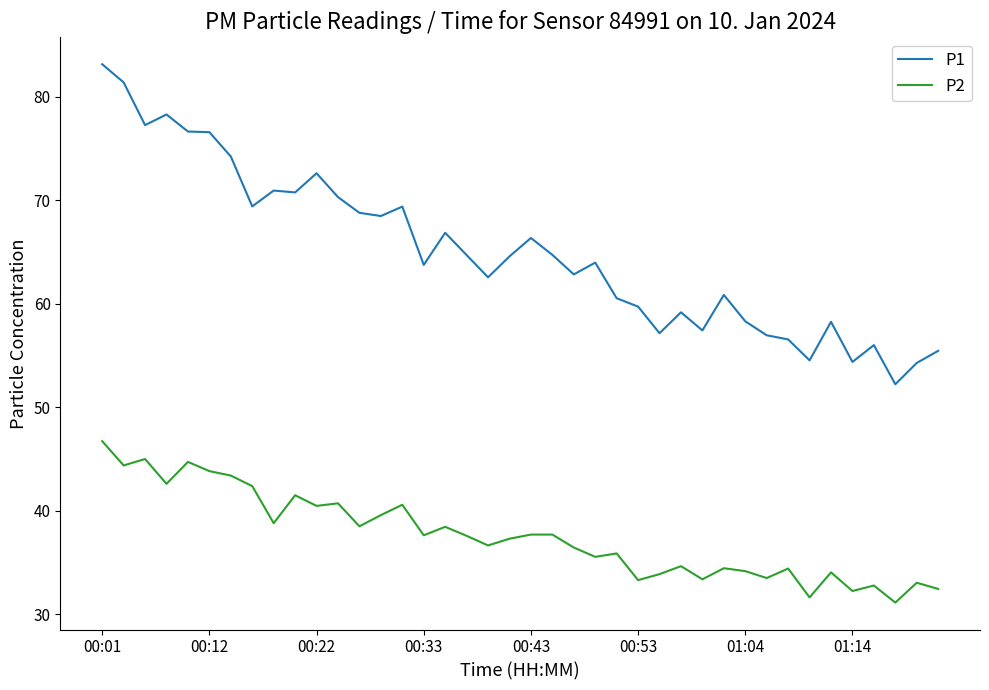

Does the chart have visible grid lines?

No